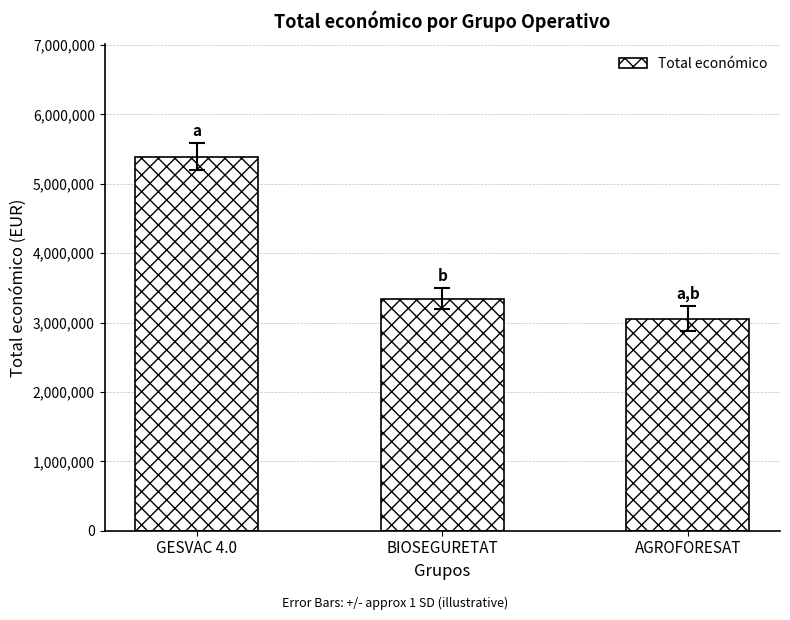

What is the label of the 1st bar from the right?

AGROFORESAT